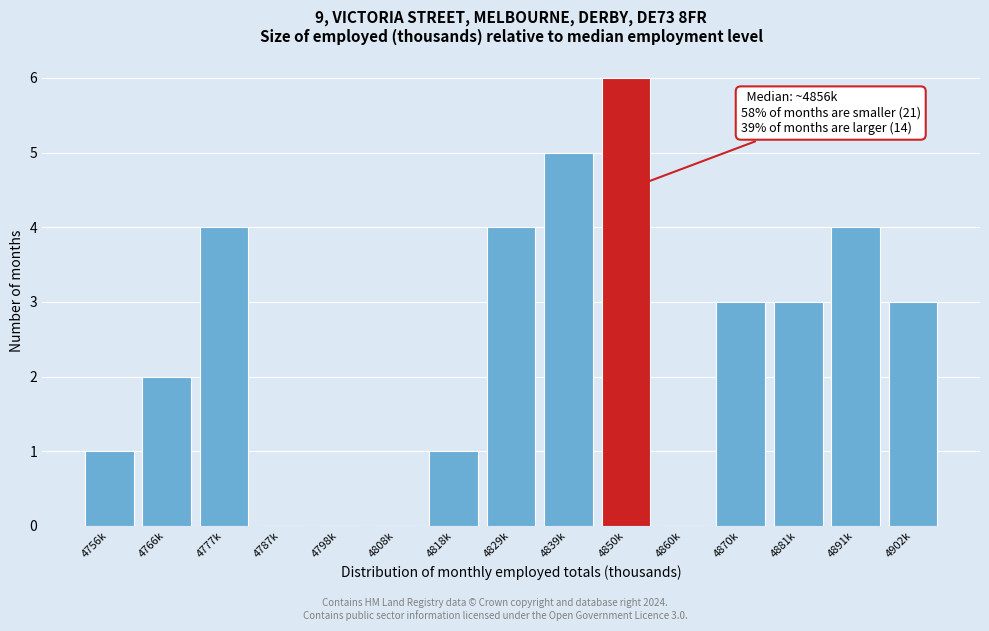

Reading right to left, what are all the values shown in this chart?

4902k=3	4891k=4	4881k=3	4870k=3	4860k=0	4850k=6	4839k=5	4829k=4	4818k=1	4808k=0	4798k=0	4787k=0	4777k=4	4766k=2	4756k=1